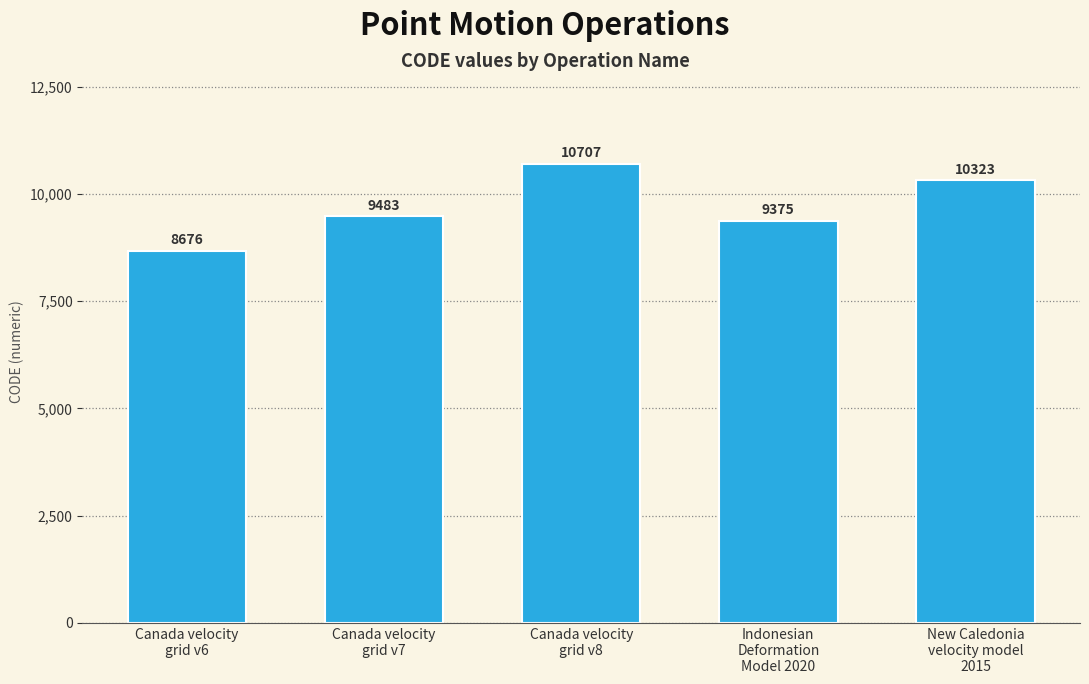

At which category does the chart reach its minimum across all series?

Canada velocity
grid v6